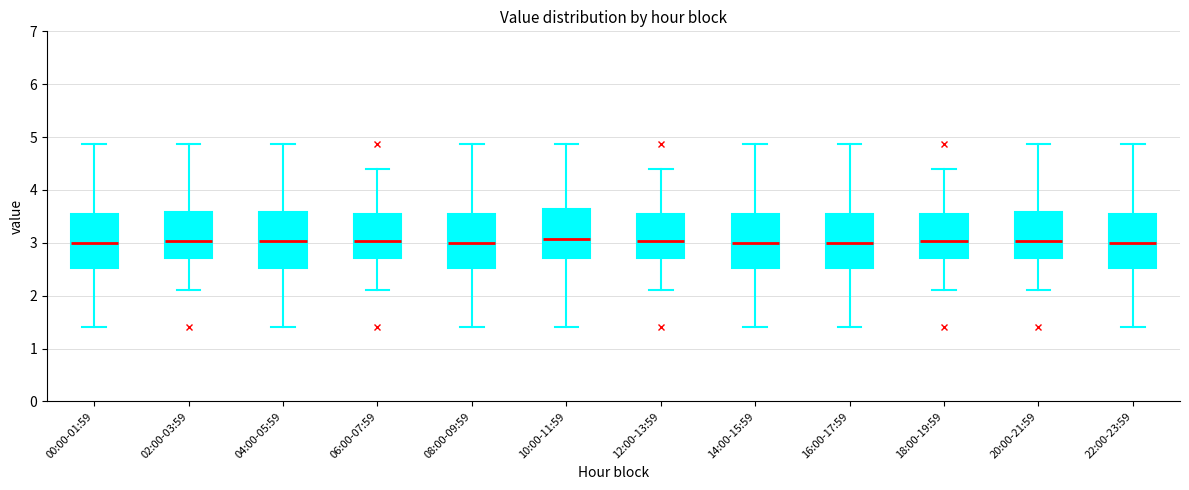

Reading left to right, read every box against the y-axis: the position of its median line, the range the box covers, and the ends of its whiskers. The values are not printed on the chart, so give them approximately, as read against the axis.

00:00-01:59: median 3.0, box 2.5 to 3.5, whiskers 1.4 to 4.9
02:00-03:59: median 3.0, box 2.7 to 3.6, whiskers 2.1 to 4.9
04:00-05:59: median 3.0, box 2.5 to 3.6, whiskers 1.4 to 4.9
06:00-07:59: median 3.0, box 2.7 to 3.5, whiskers 2.1 to 4.4
08:00-09:59: median 3.0, box 2.5 to 3.5, whiskers 1.4 to 4.9
10:00-11:59: median 3.1, box 2.7 to 3.6, whiskers 1.4 to 4.9
12:00-13:59: median 3.0, box 2.7 to 3.5, whiskers 2.1 to 4.4
14:00-15:59: median 3.0, box 2.5 to 3.5, whiskers 1.4 to 4.9
16:00-17:59: median 3.0, box 2.5 to 3.5, whiskers 1.4 to 4.9
18:00-19:59: median 3.0, box 2.7 to 3.5, whiskers 2.1 to 4.4
20:00-21:59: median 3.0, box 2.7 to 3.6, whiskers 2.1 to 4.9
22:00-23:59: median 3.0, box 2.5 to 3.5, whiskers 1.4 to 4.9